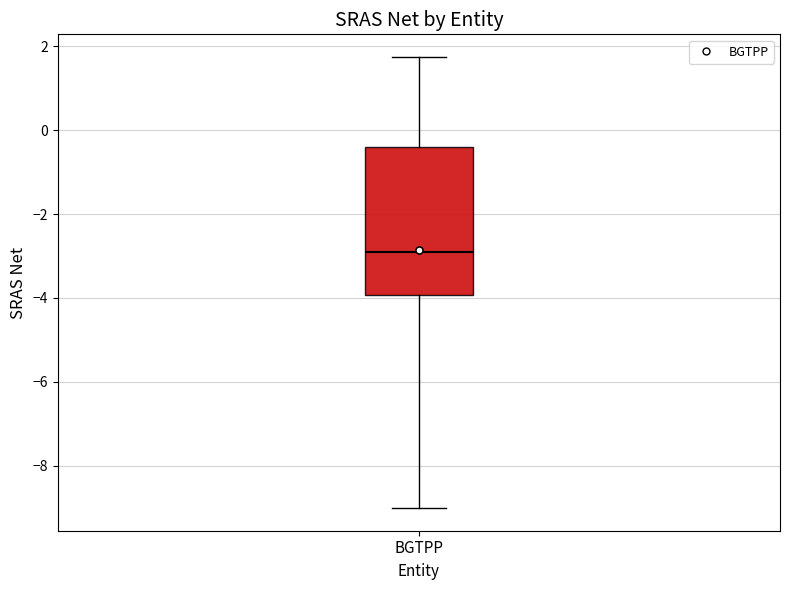

Transcribe this box plot: give where the median line is, the range the box spans, and where the two whiskers end, as read against the y-axis. The values are not printed on the chart, so give them approximately, as read against the axis.

median -2.8, box -4.0 to -0.4, whiskers -9.0 to 1.8